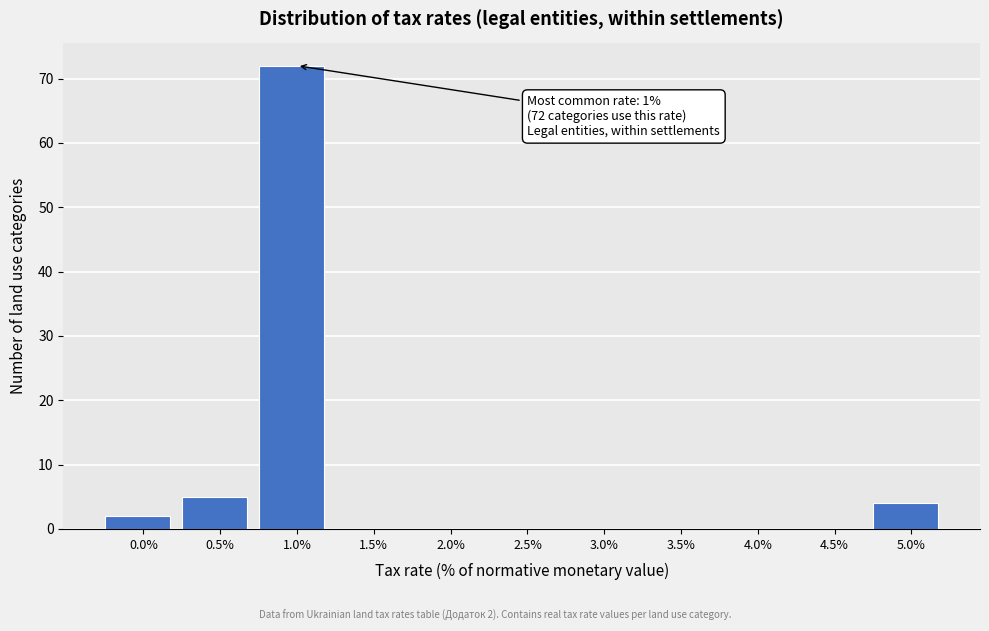

Reading left to right, extract all data points from this chart.

0.0%=2	0.5%=5	1.0%=72	1.5%=0	2.0%=0	2.5%=0	3.0%=0	3.5%=0	4.0%=0	4.5%=0	5.0%=4